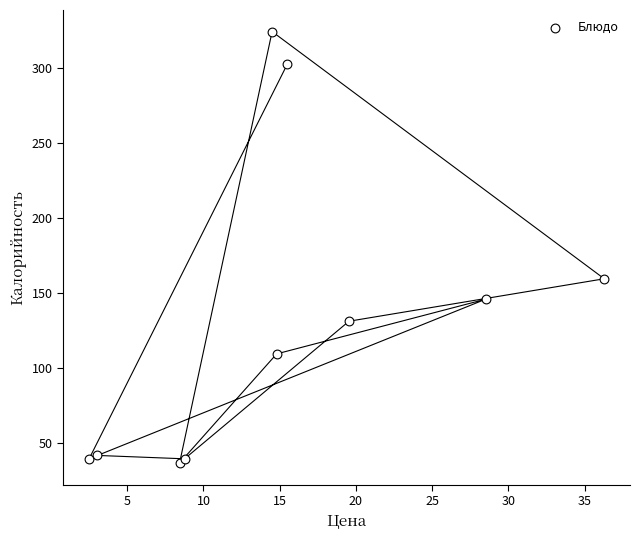

What Y value in the scatter plot is closest to 180?

159.6